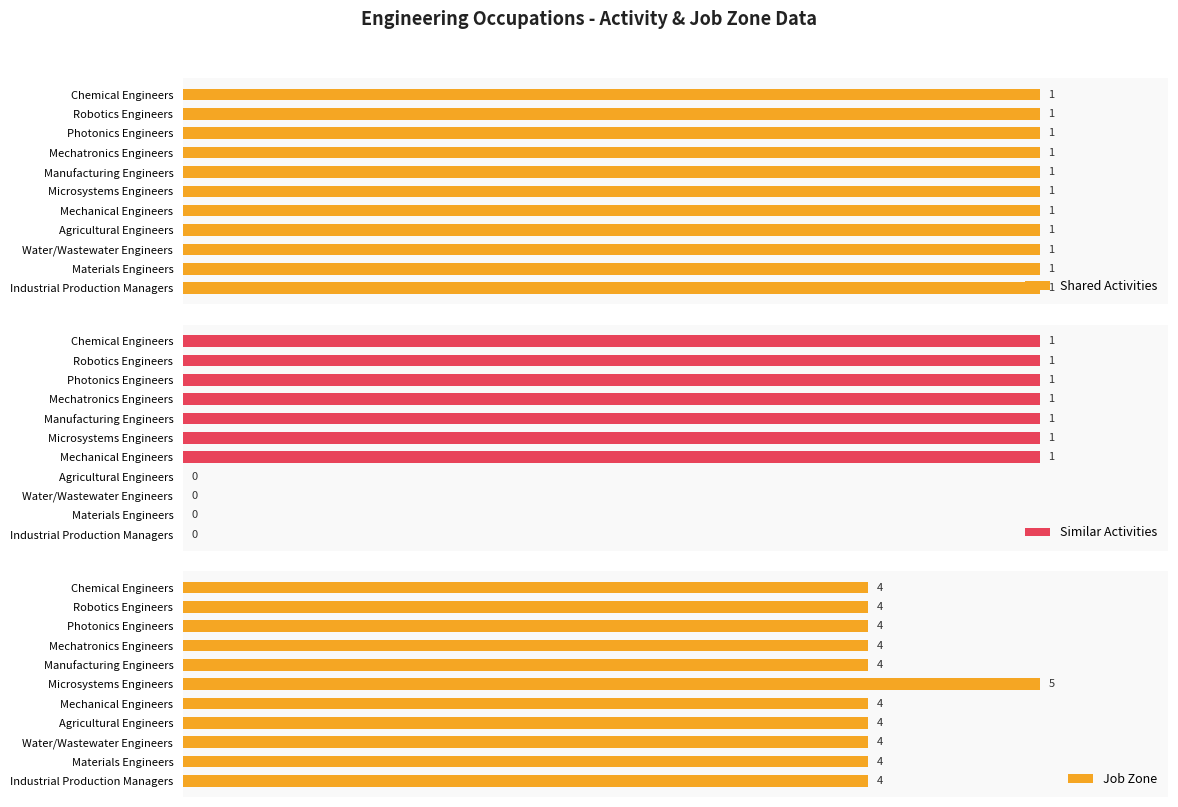

Which category has the highest value in the Job Zone series?

Microsystems Engineers